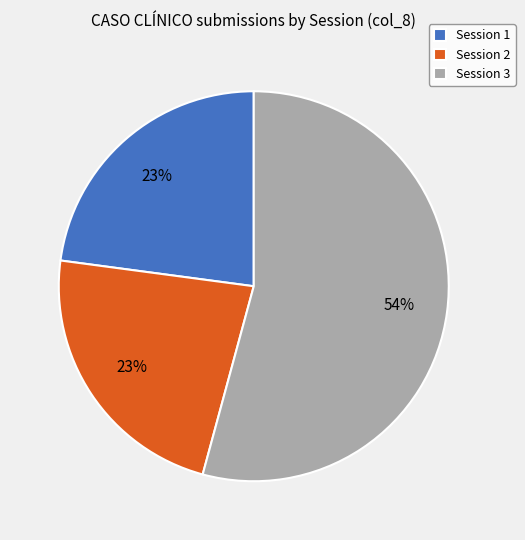

Is the sum of Session 3 and Session 2 greater than half?

Yes